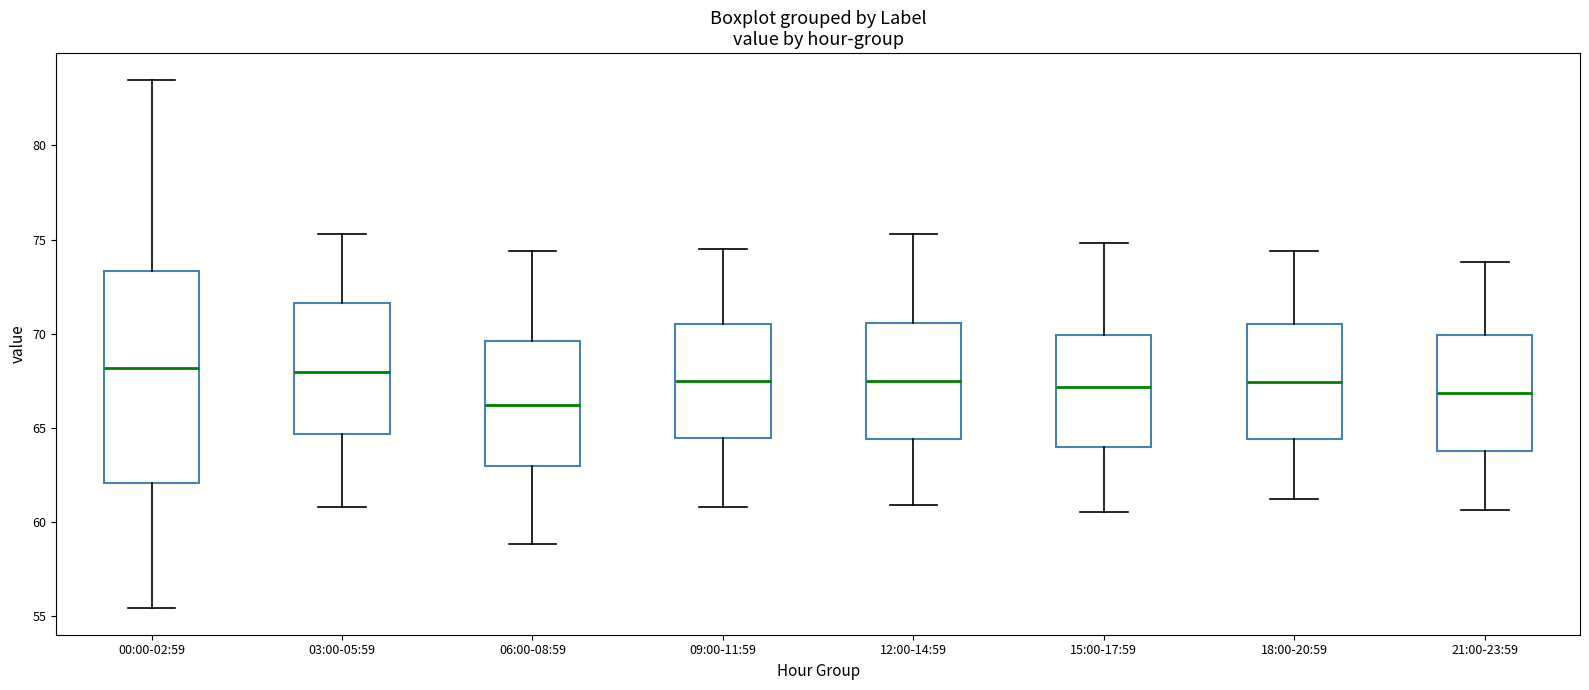

Which box is the tallest, from its lower edge to its upper edge?

00:00-02:59